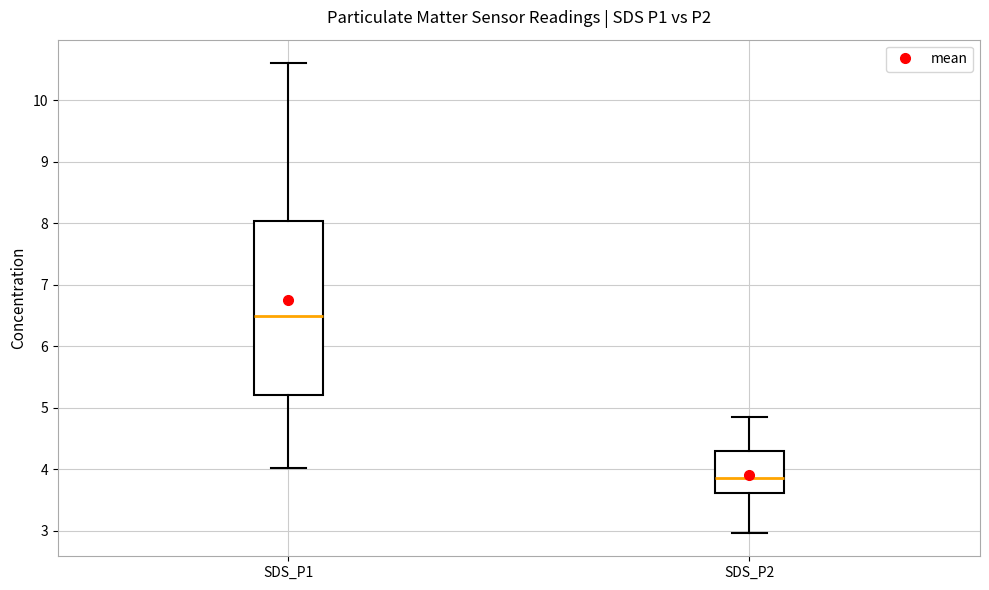

Comparing the boxes themselves (not the whiskers), which one is the tallest?

SDS_P1